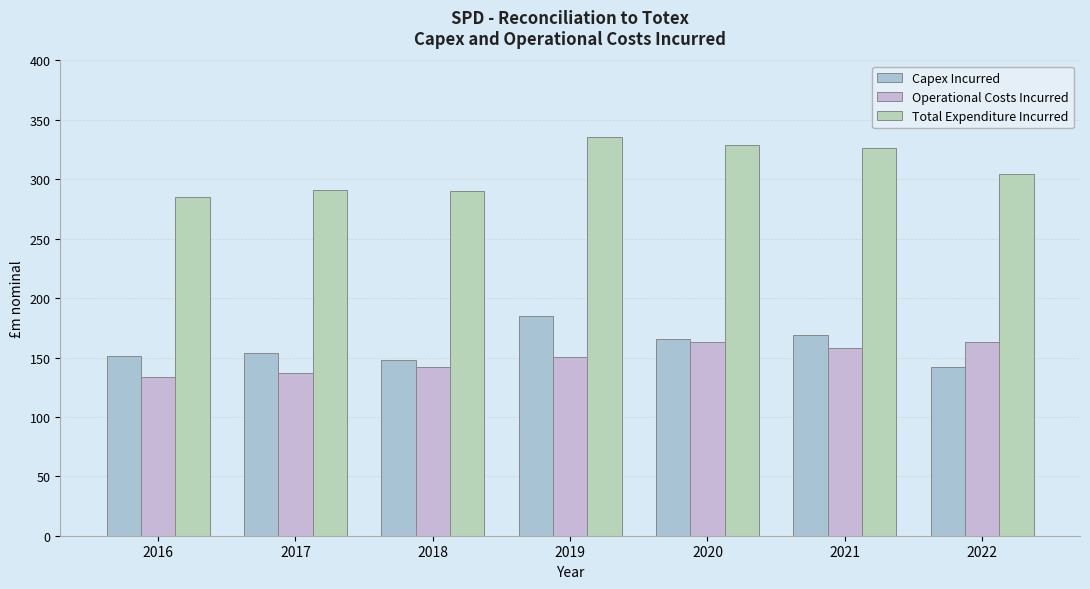

List the series in order of their peak value, highest first.

Total Expenditure Incurred, Capex Incurred, Operational Costs Incurred